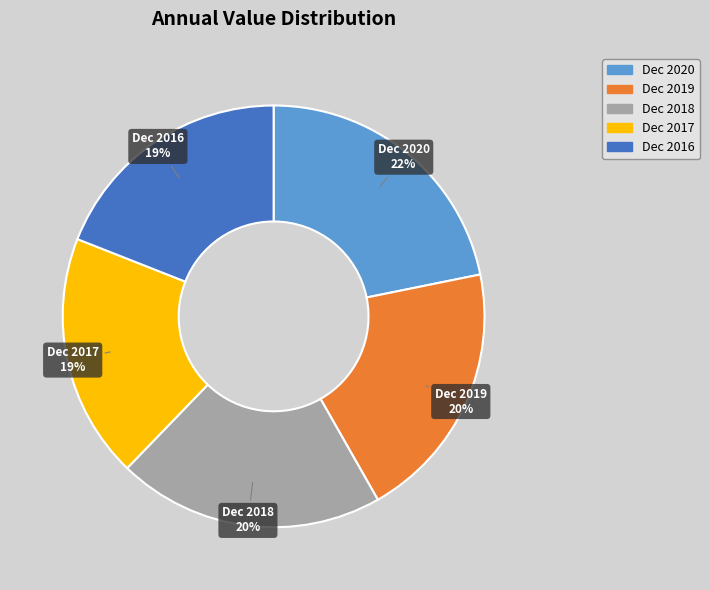

To the nearest percent, what portion does Dec 2020 represent?

22%